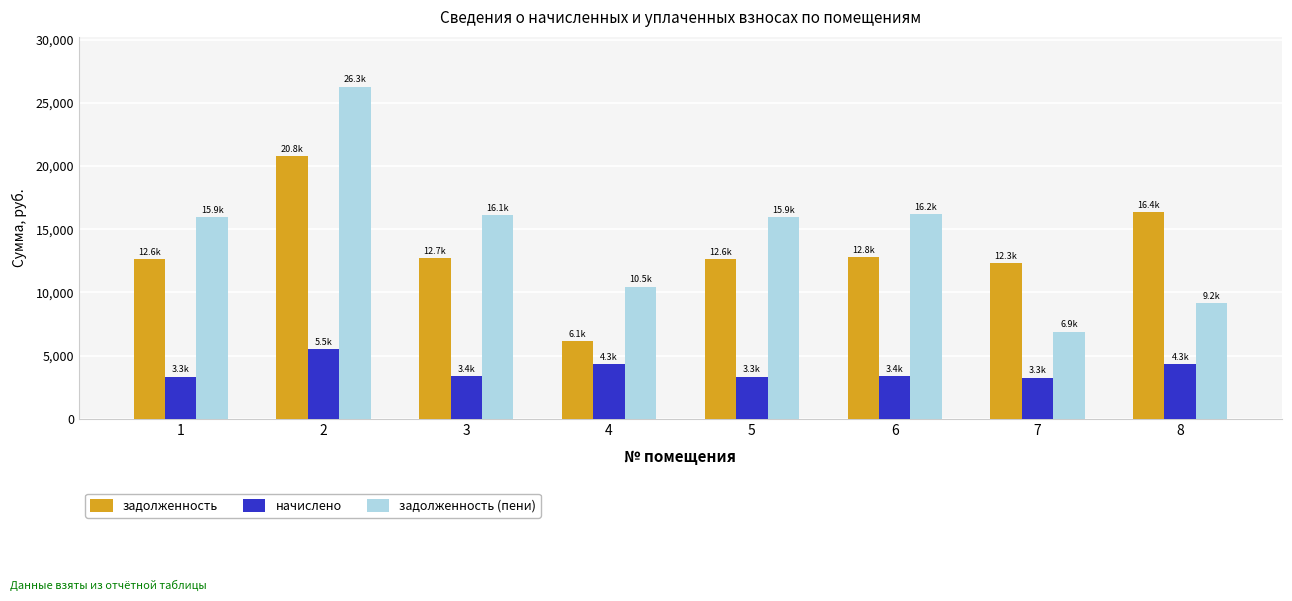

What is the difference between the highest and lowest values at 3?

12737.3